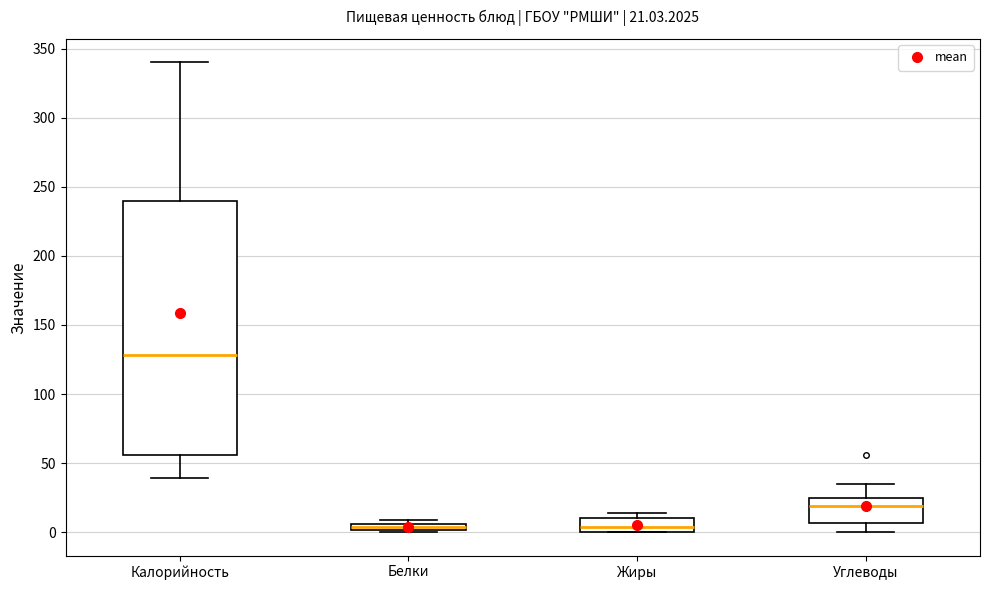

Which box is the tallest, from its lower edge to its upper edge?

Калорийность